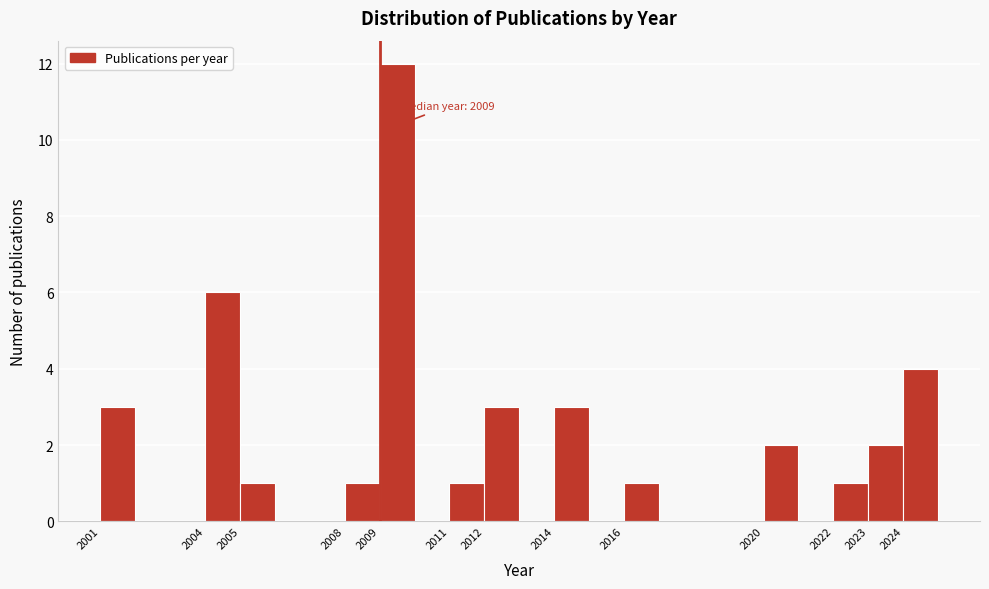

Which range on the x-axis has the tallest bar?

2009 to 2010